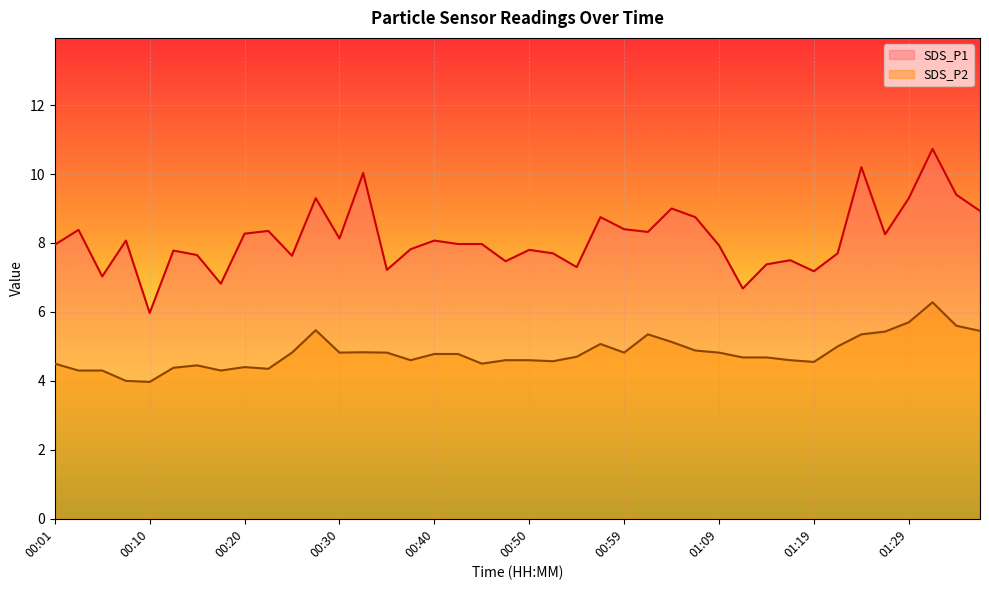

At 00:33, list the series in order from largest to smallest.

SDS_P1, SDS_P2